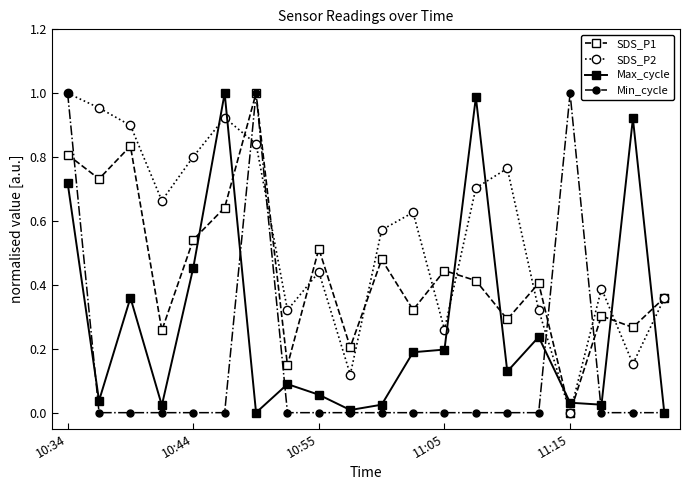

True or false: Max_cycle and SDS_P1 cross at least once.

True